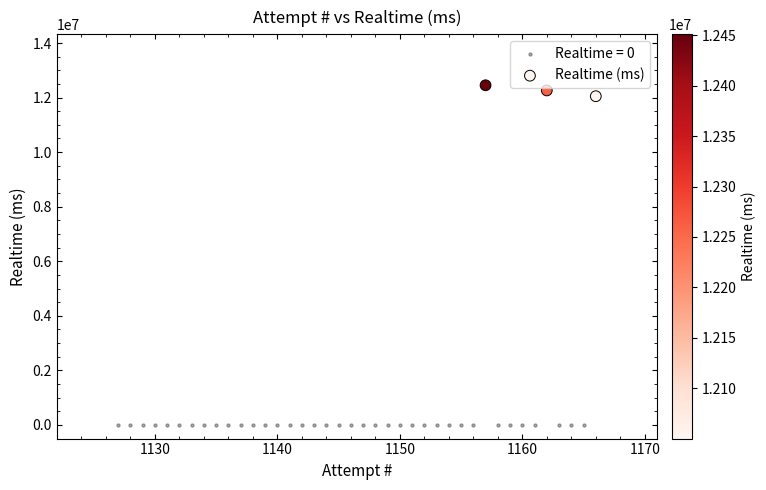

Which series reaches the minimum Y coordinate?

Realtime = 0